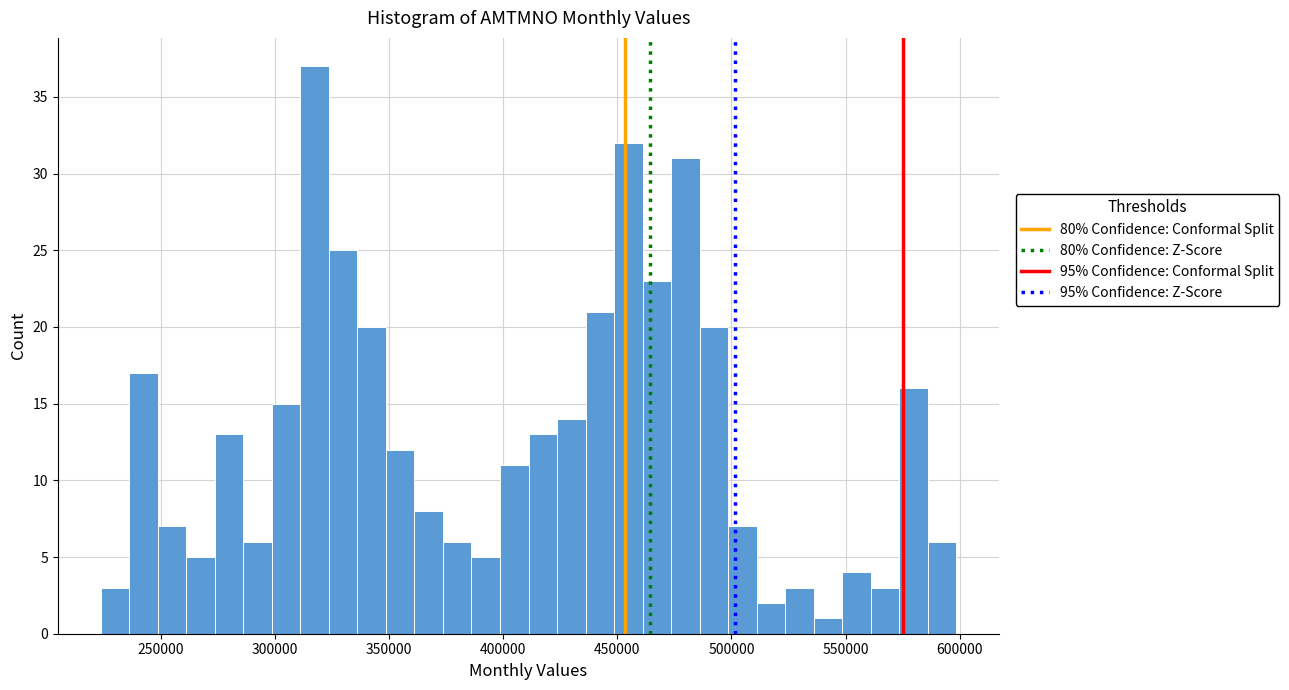

Around what value on the x-axis is the tallest bar? Give the approximate position of its centre, as read against the axis.

315000